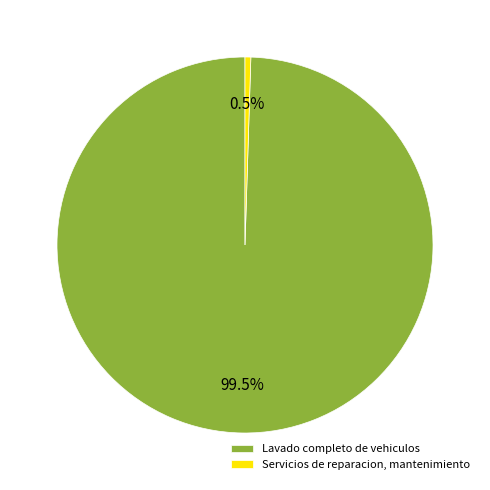

Which category accounts for the majority?

Lavado completo de vehiculos